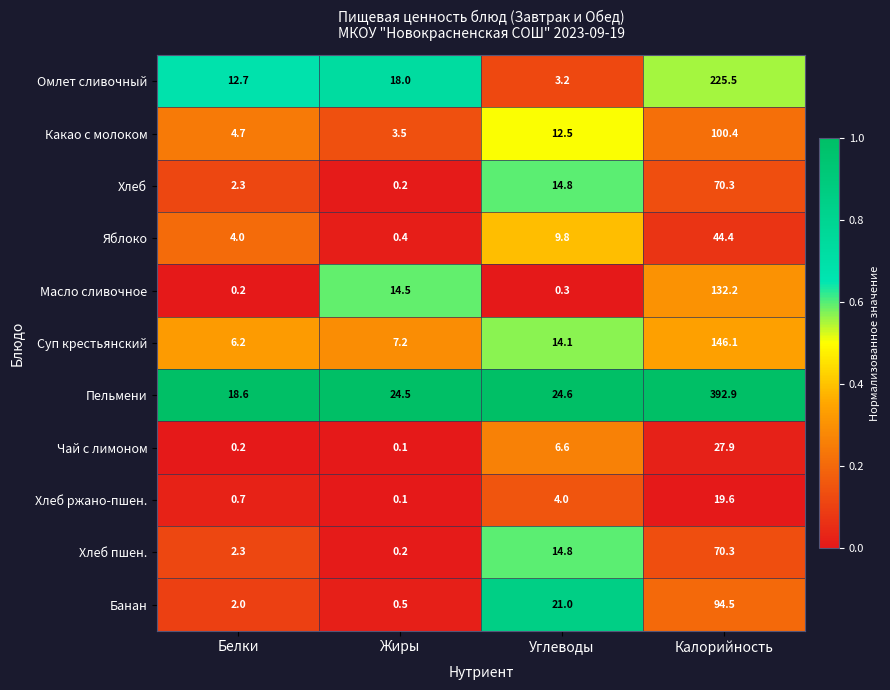

True or false: Хлеб ржано-пшен. has a value of 4.0 at Углеводы.

True